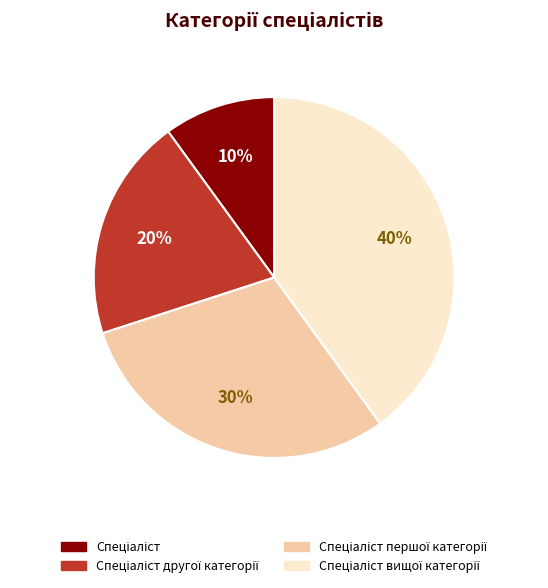

To the nearest percent, what is the difference between the largest and smallest slice percentages?

30%